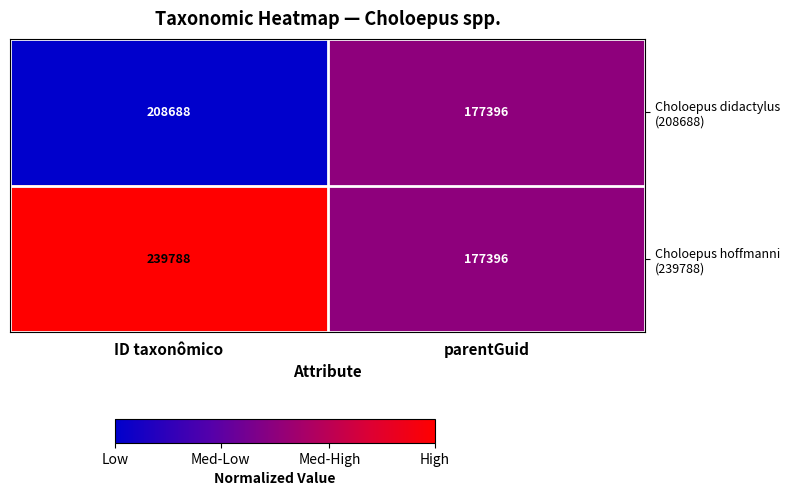

What is the greatest value displayed?

239788